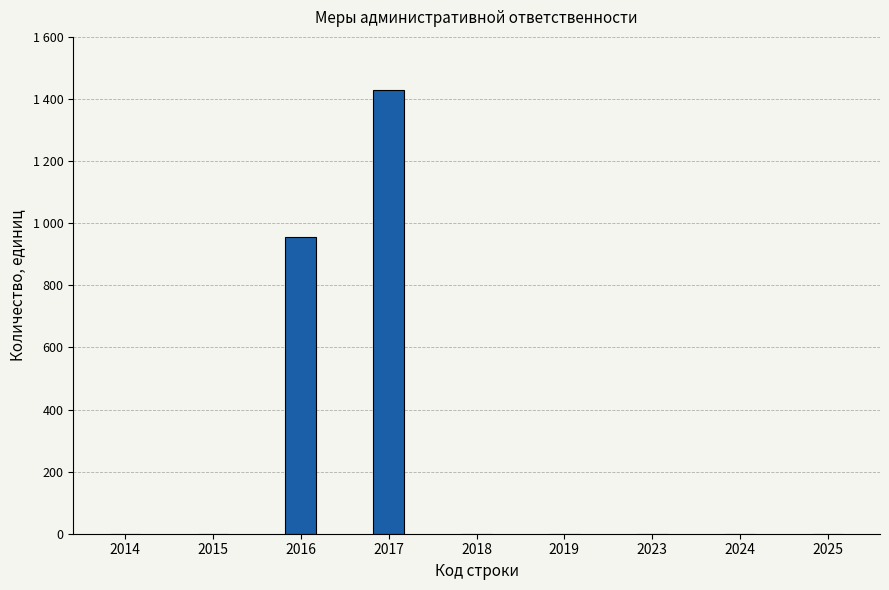

At which category does the chart reach its minimum across all series?

2014